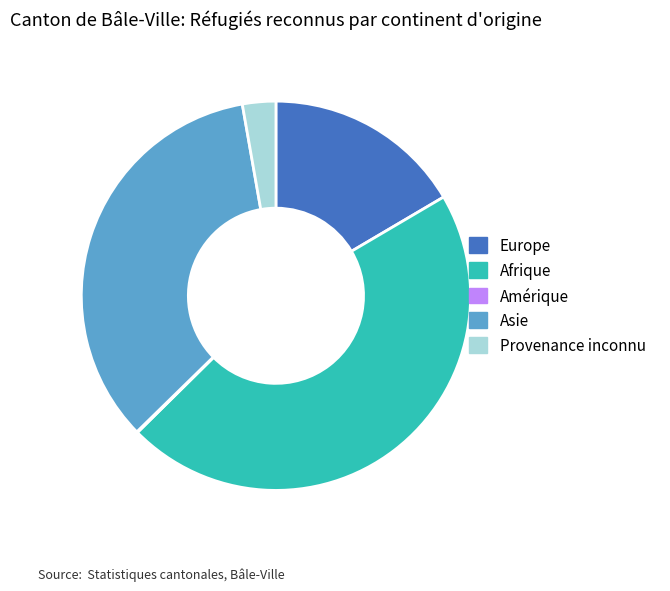

The Afrique slice represents 59% of the pie. True or false?

False